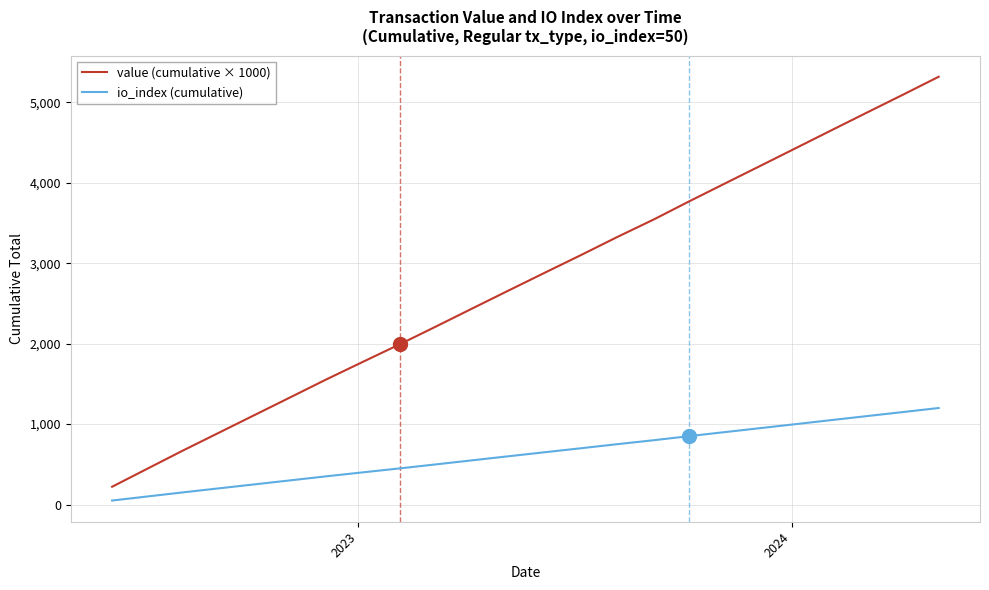

Which series has the largest total across all categories?

value (cumulative × 1000)